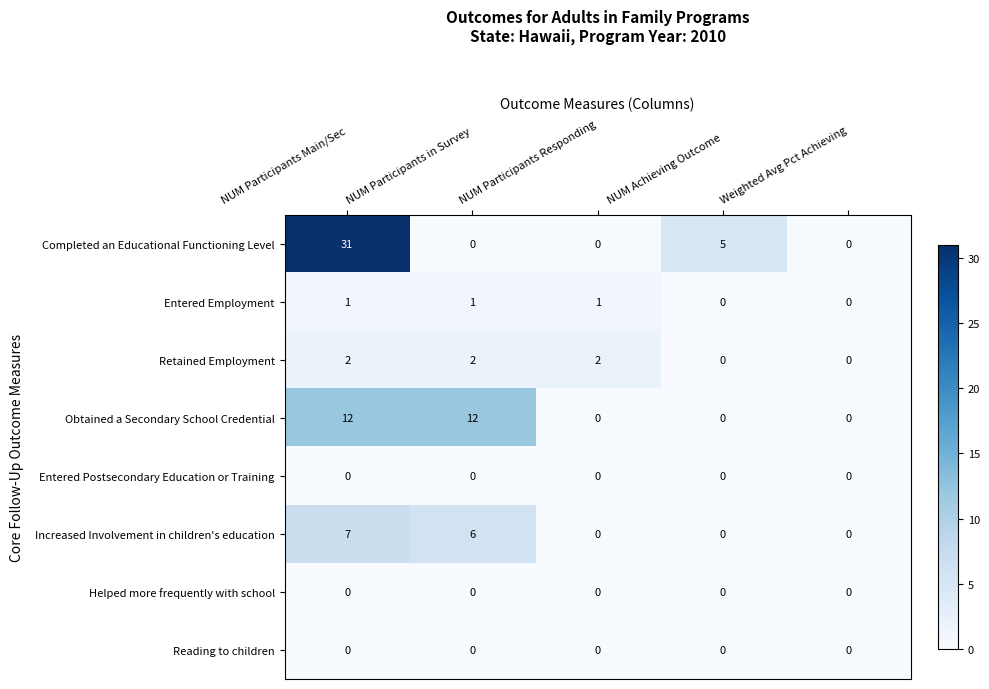

What is the sum of all Entered Employment values?

3